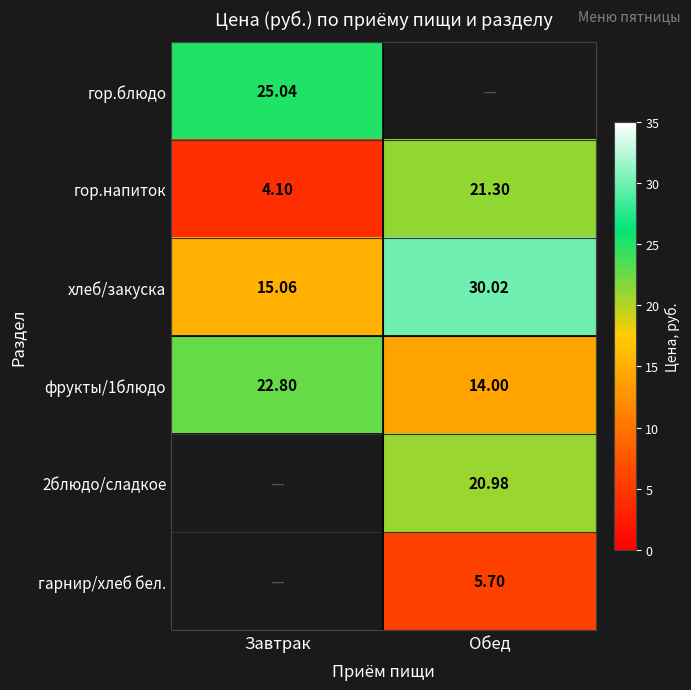

At which category is the sum across all series the highest?

Обед